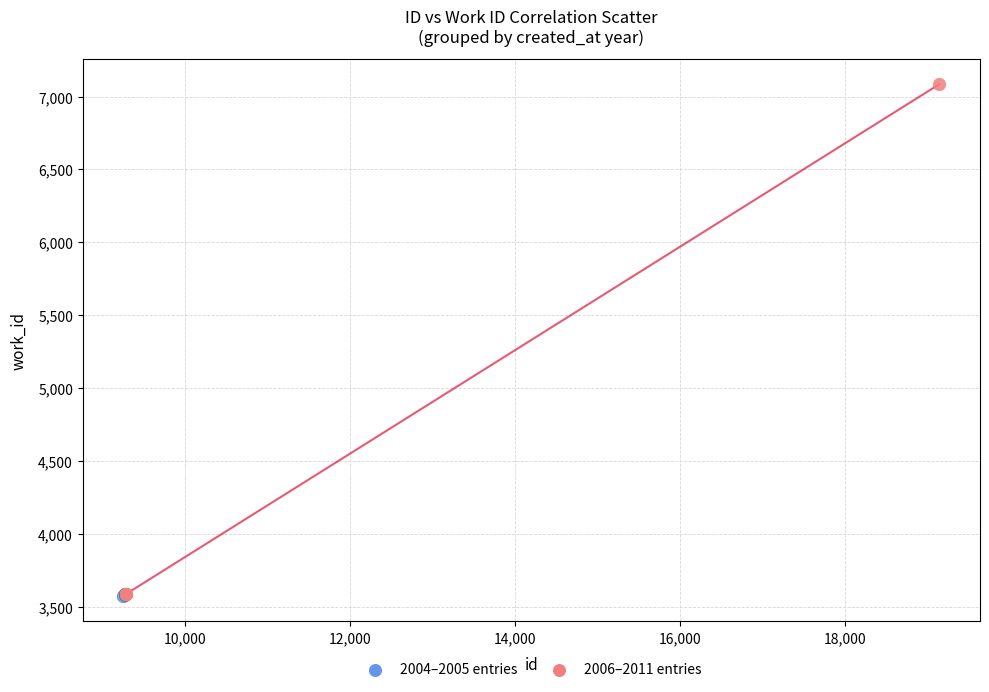

Which series has the largest Y range (max minus min)?

2006–2011 entries